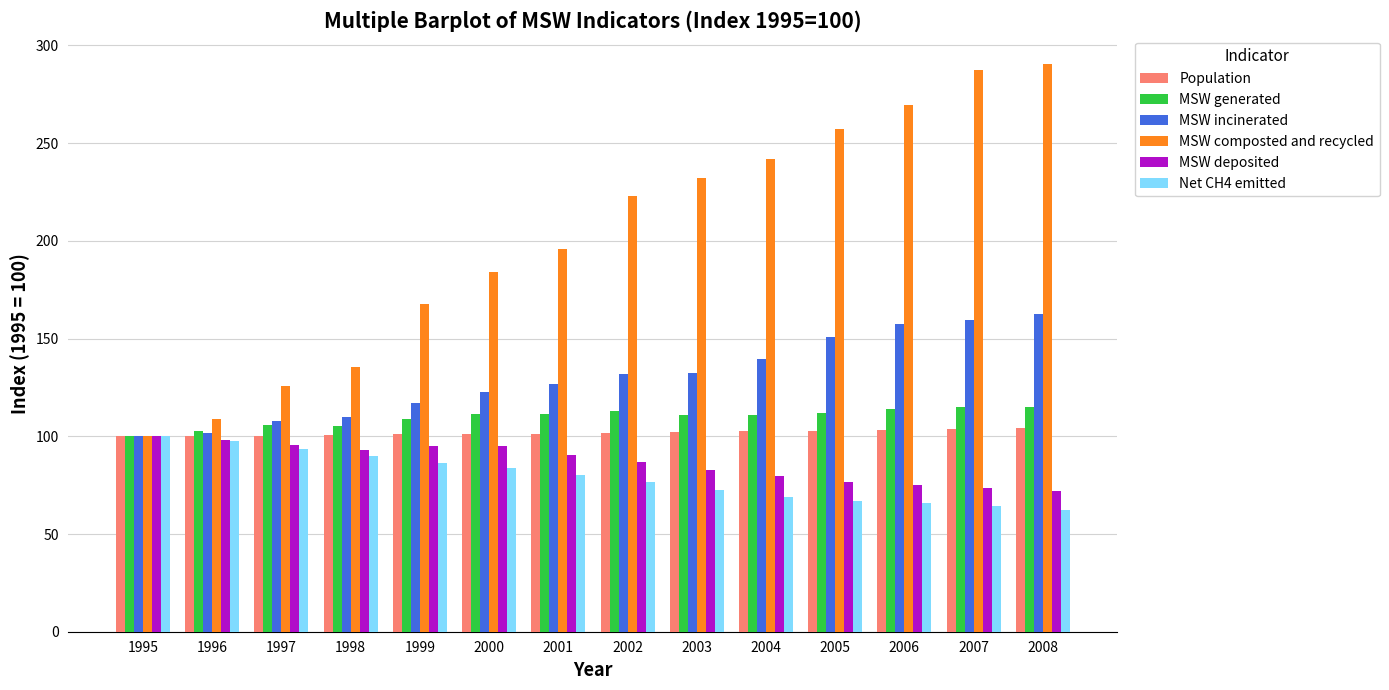

What is the value of the MSW composted and recycled bar at the 13th from the left?

287.5